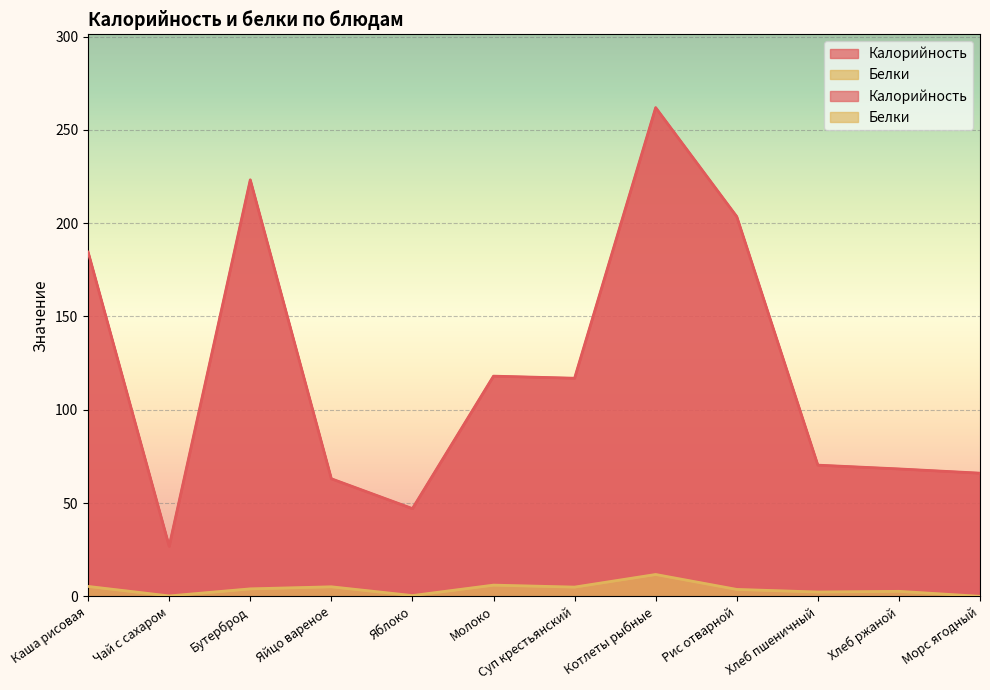

At which label does Белки first exceed 4?

Каша рисовая